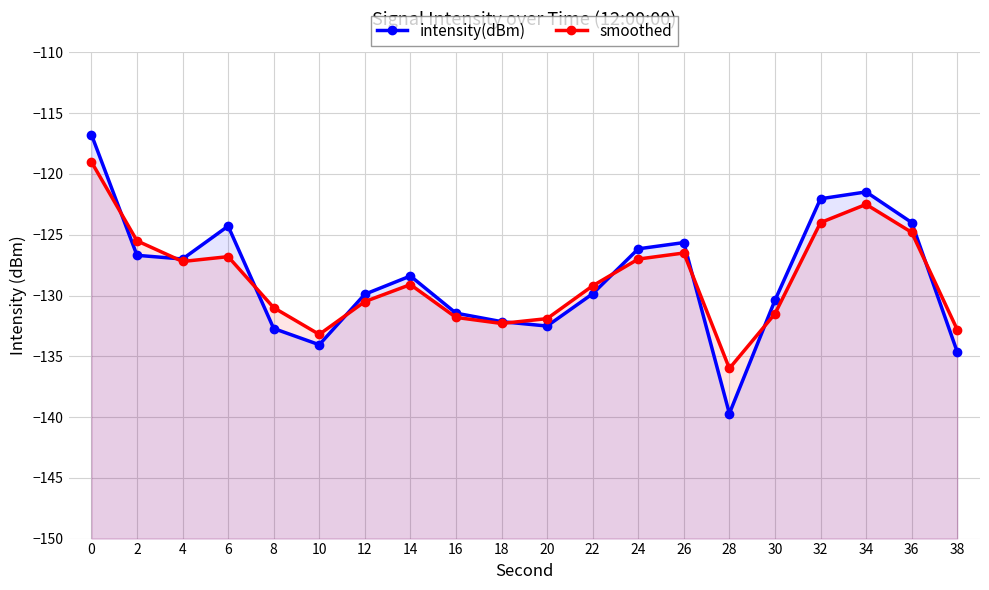

Which category has the lowest value across all series?

28